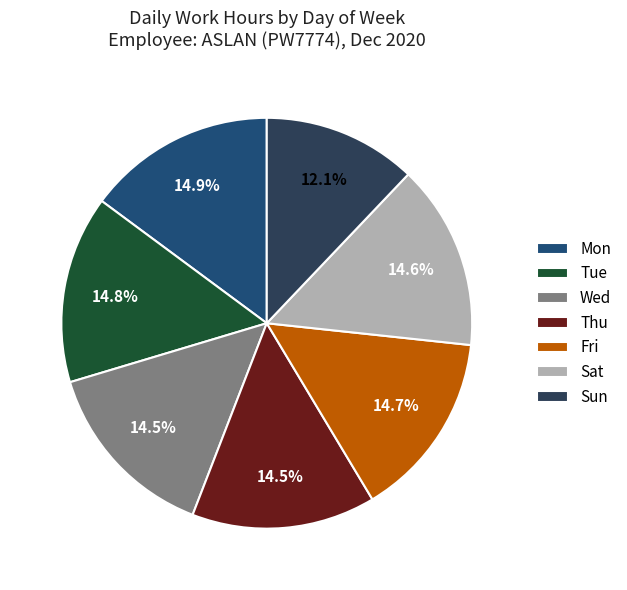

How many segments does this pie chart have?

7